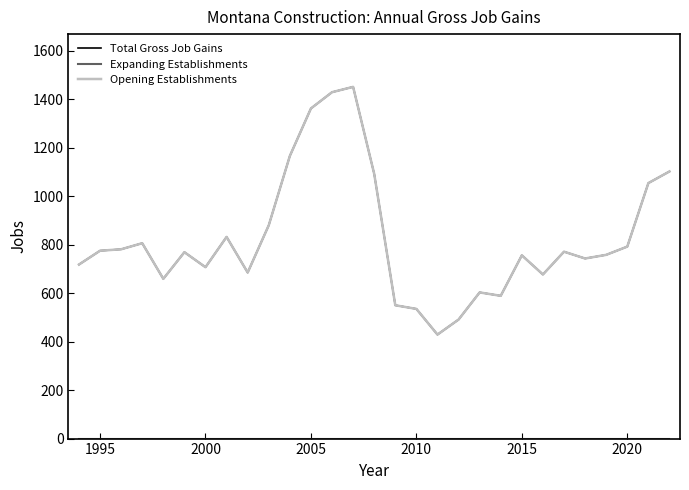

Does the chart display data point markers on the line(s)?

No